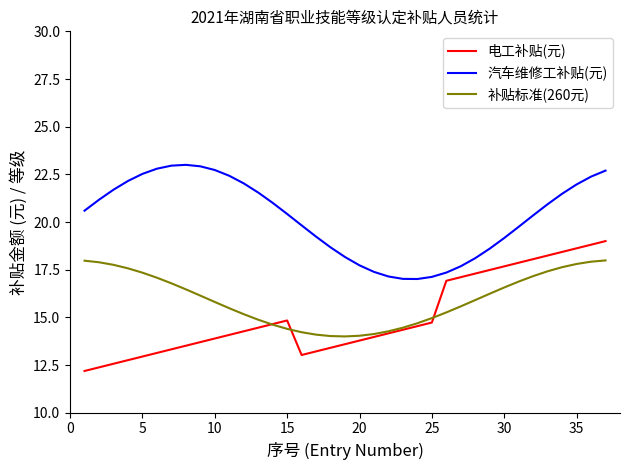

What is the difference between the maximum and minimum values in the 汽车维修工补贴(元) series?

6.0